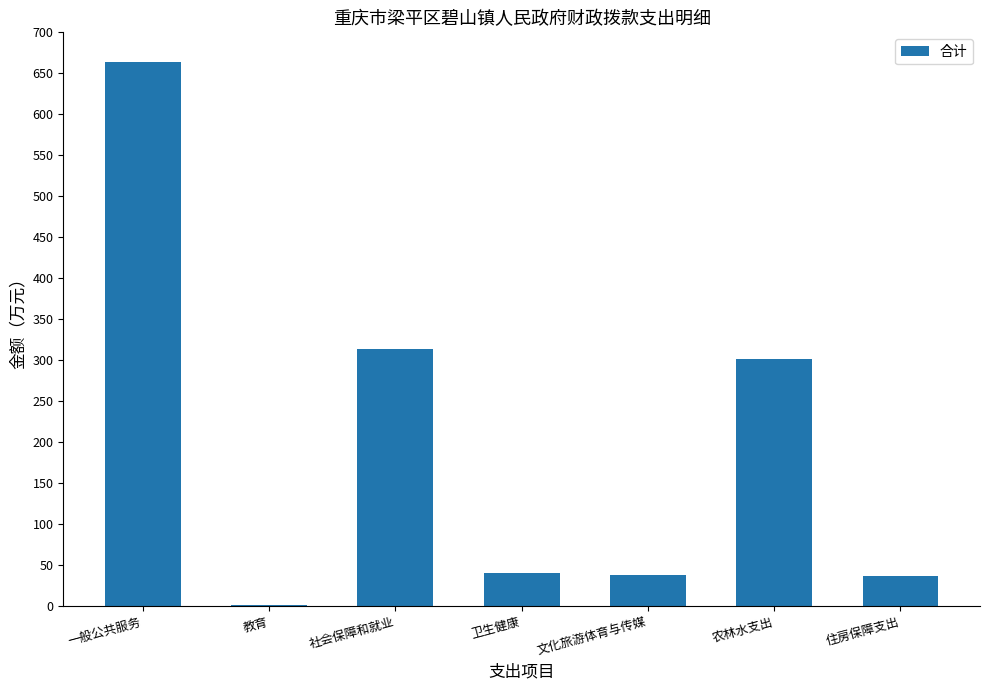

Between 社会保障和就业 and 教育, which is larger?

社会保障和就业